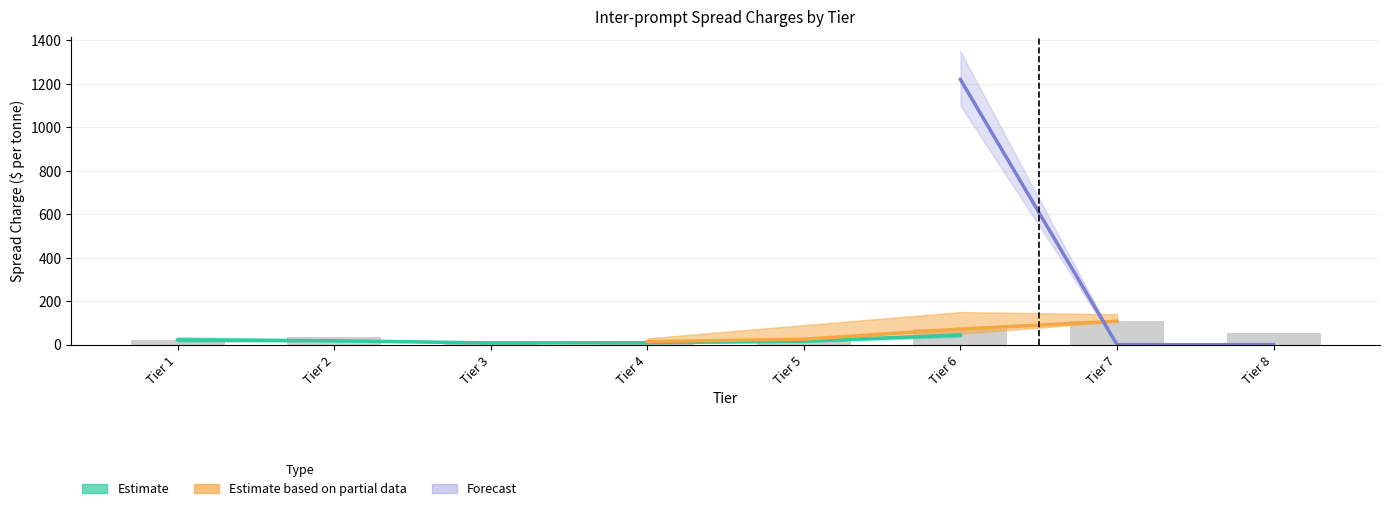

What is the value of the Aluminium HG Tier2 bar at the 5th from the left?

16